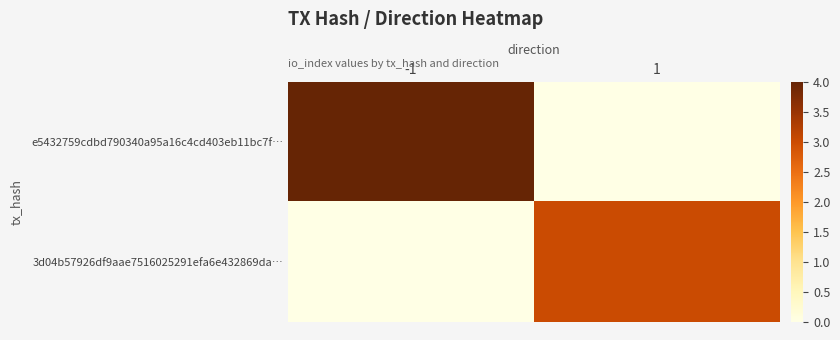

Which label corresponds to the largest value in the chart?

-1